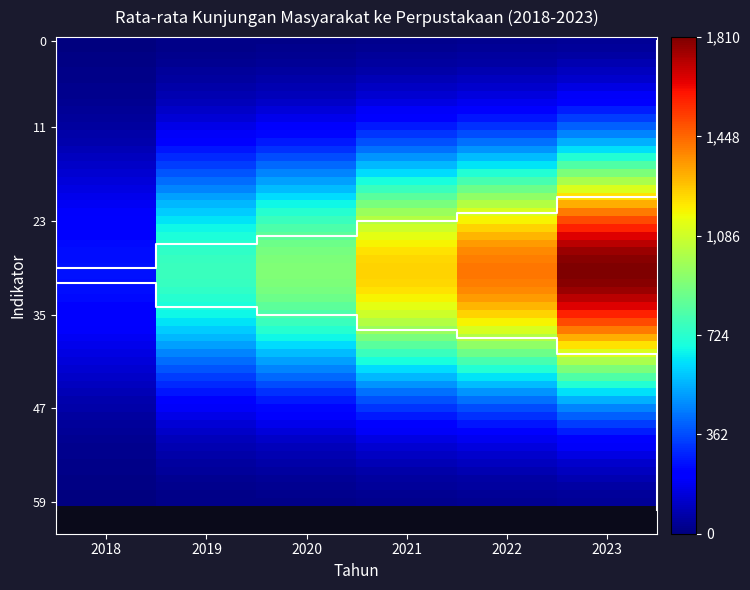

Is it true that the value at 2018 is 0.1?

False